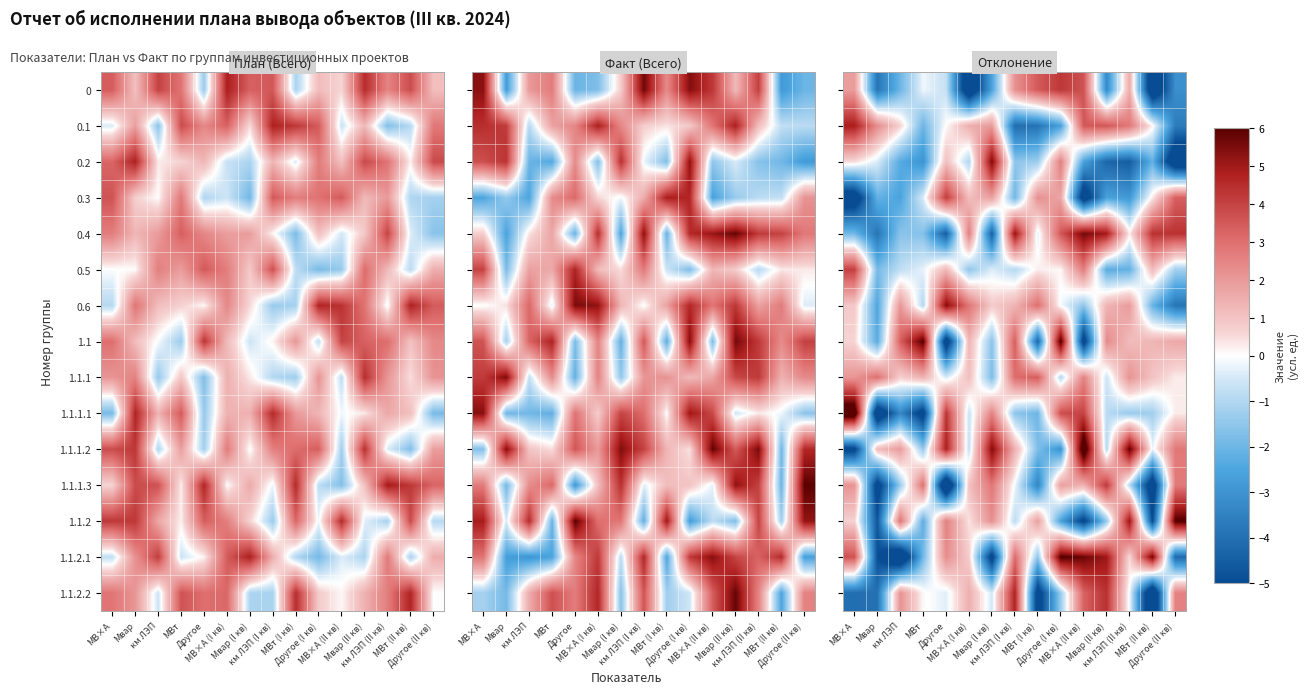

What is the difference between the 1.1.2.2 values at МВ×А and МВт (II кв)?

3.2